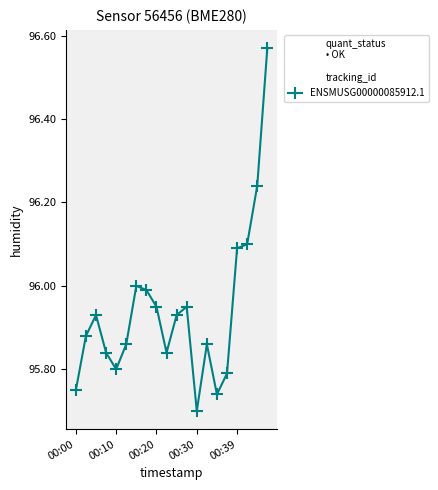

True or false: the data has more than 2 interior local peaks.

True